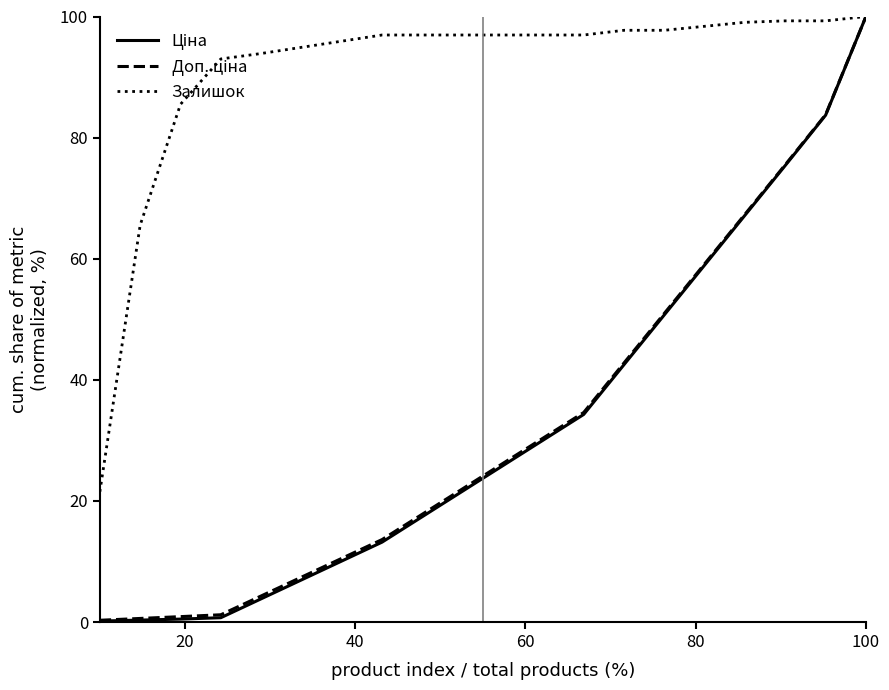

What is the greatest value displayed?

100.0